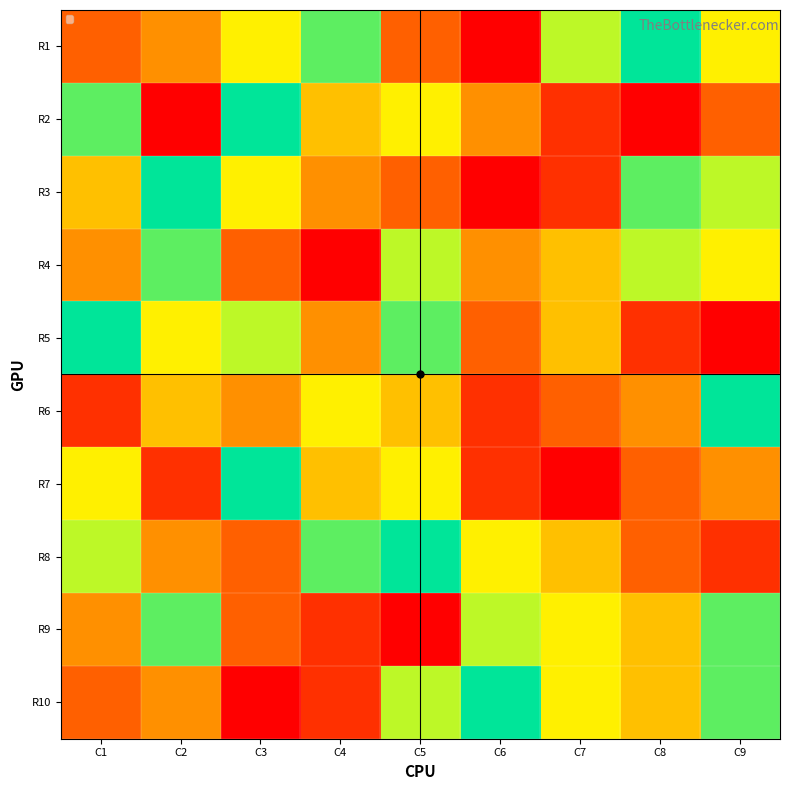

What is the difference between the highest and lowest values at C6?

8